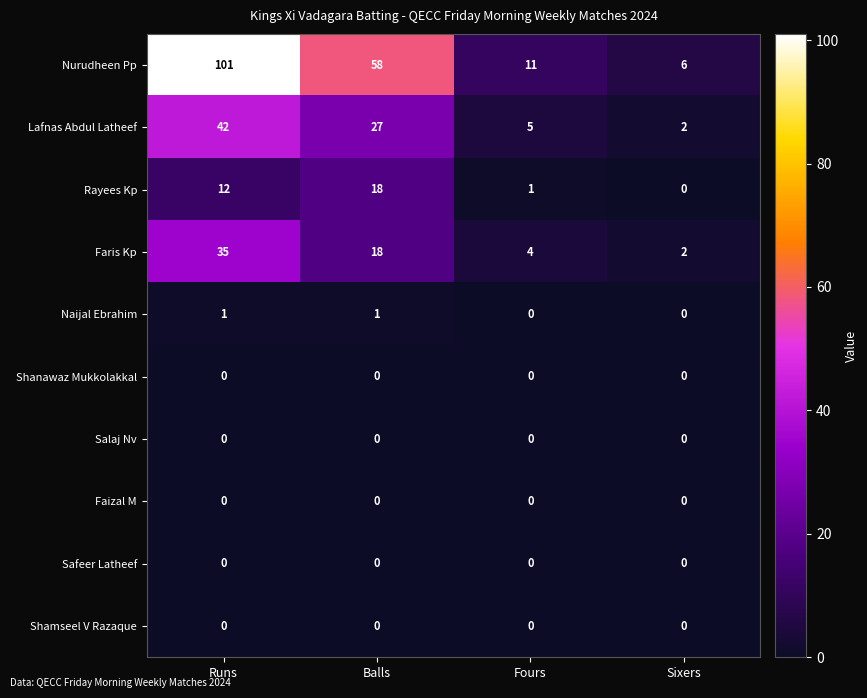

At how many categories does at least one series exceed 82?

1